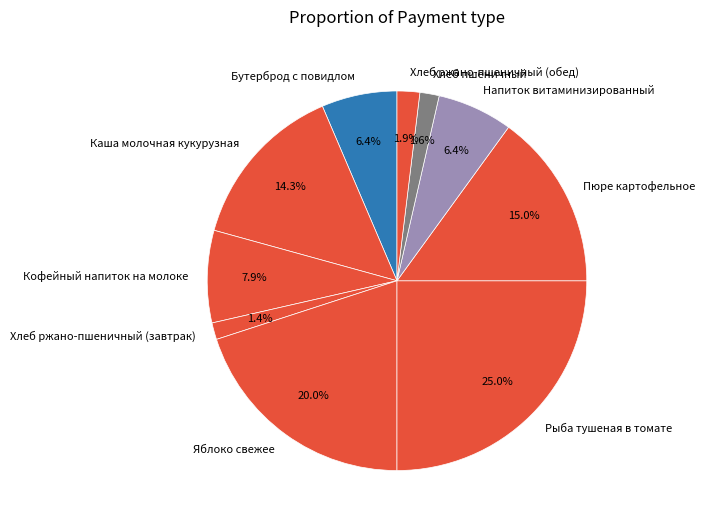

How many segments does this pie chart have?

10